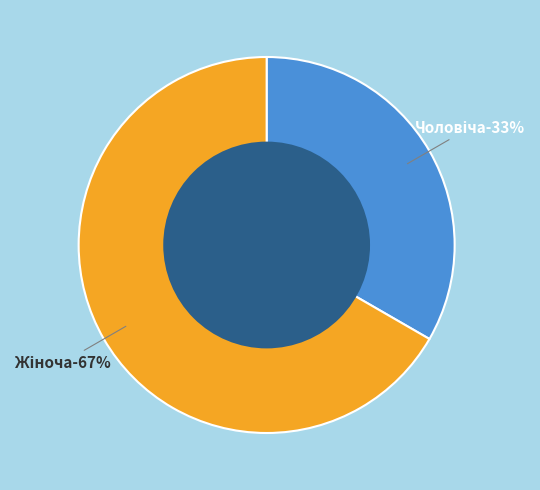

Rank the categories by value from highest to lowest.

Жіноча, Чоловіча